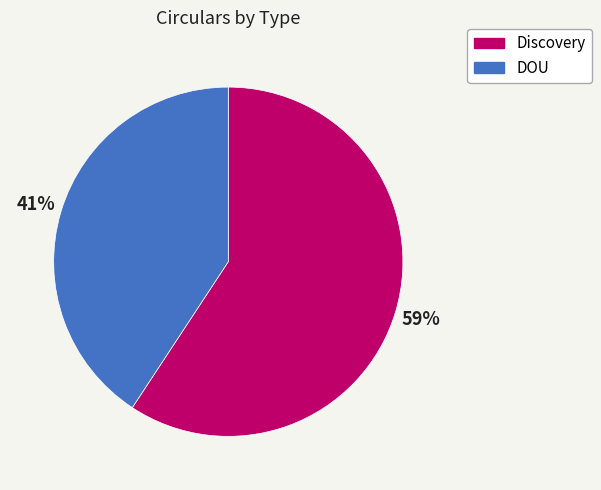

True or false: DOU accounts for 32% of the total.

False